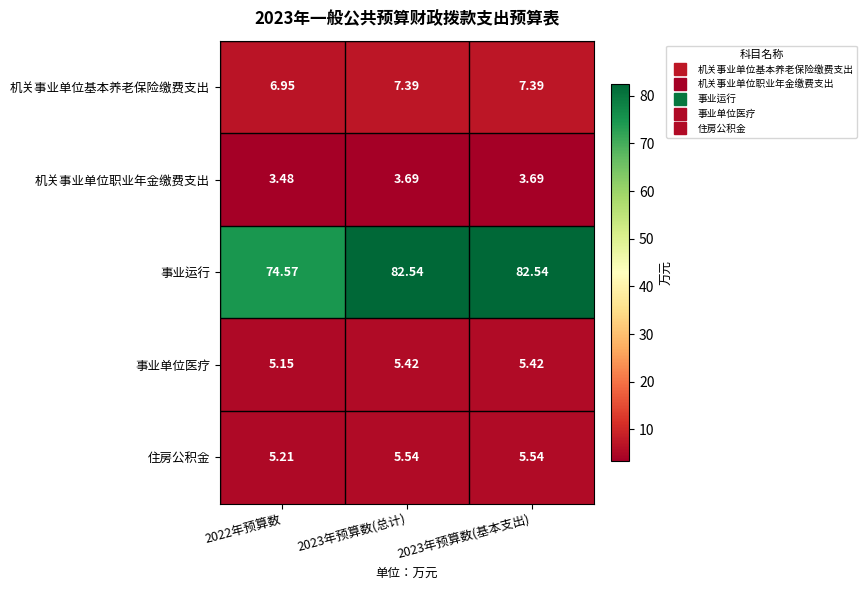

Which series has the largest range (max minus min)?

事业运行